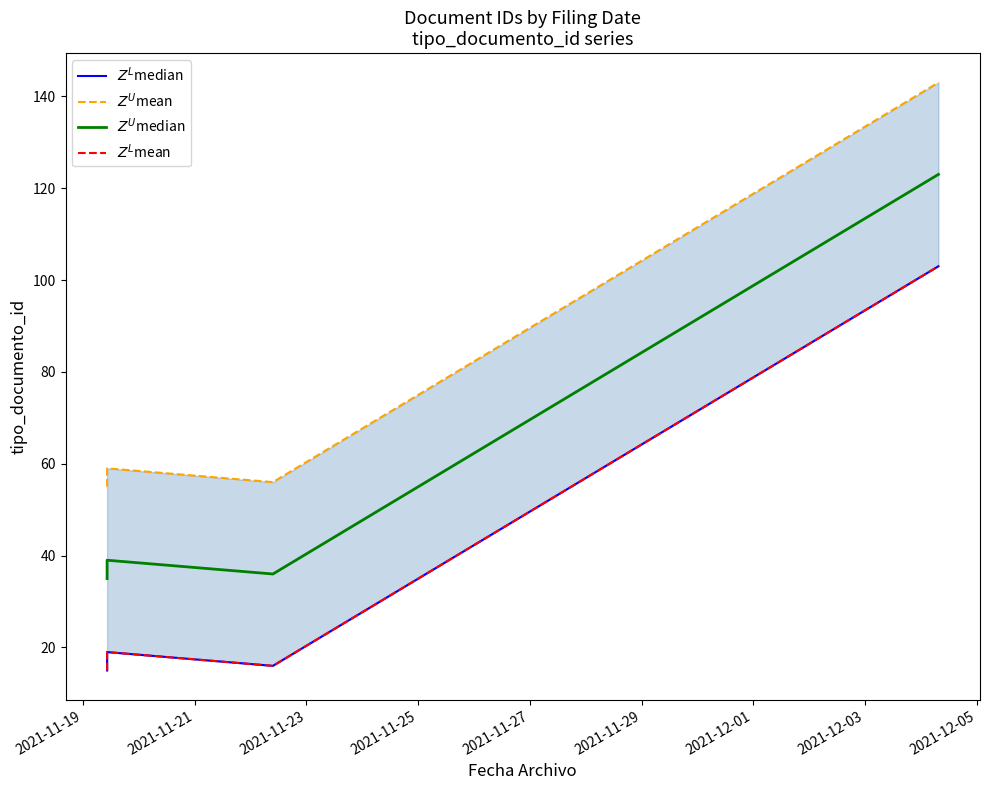

In $Z^L$mean, how many points are higher than both neighbors (excluding endpoints)?

1